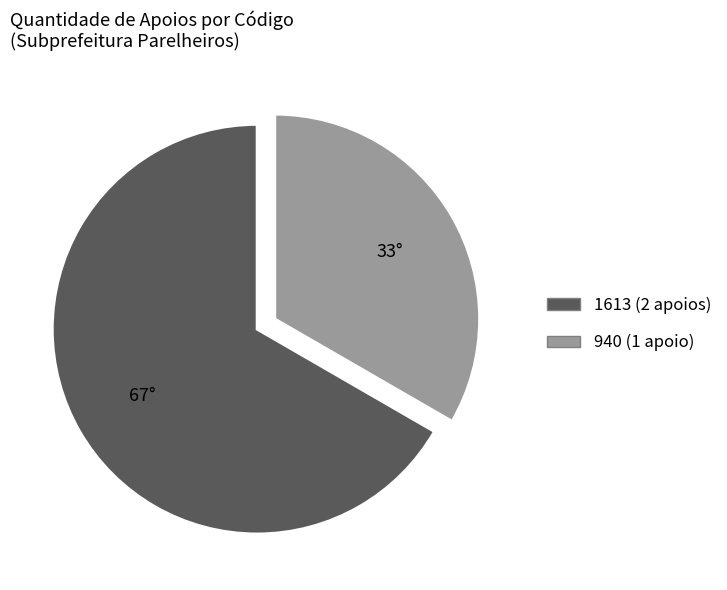

How many segments does this pie chart have?

2